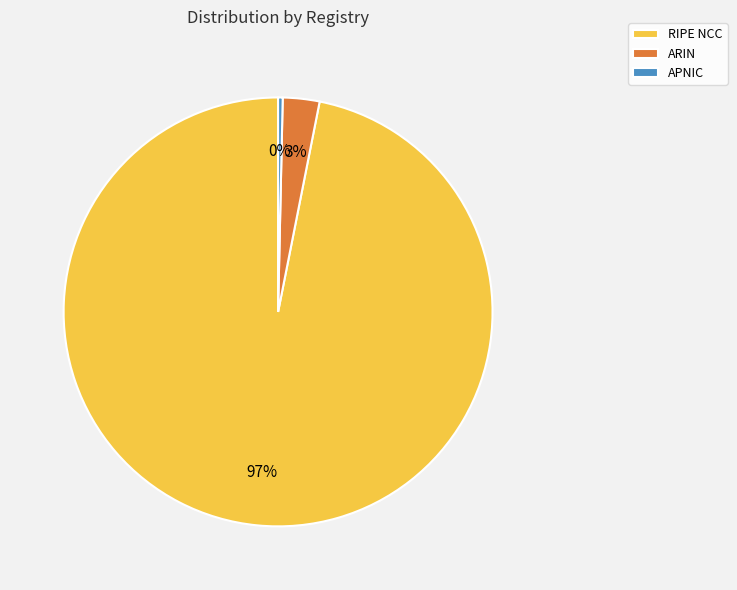

Is the sum of APNIC and RIPE NCC greater than half?

Yes